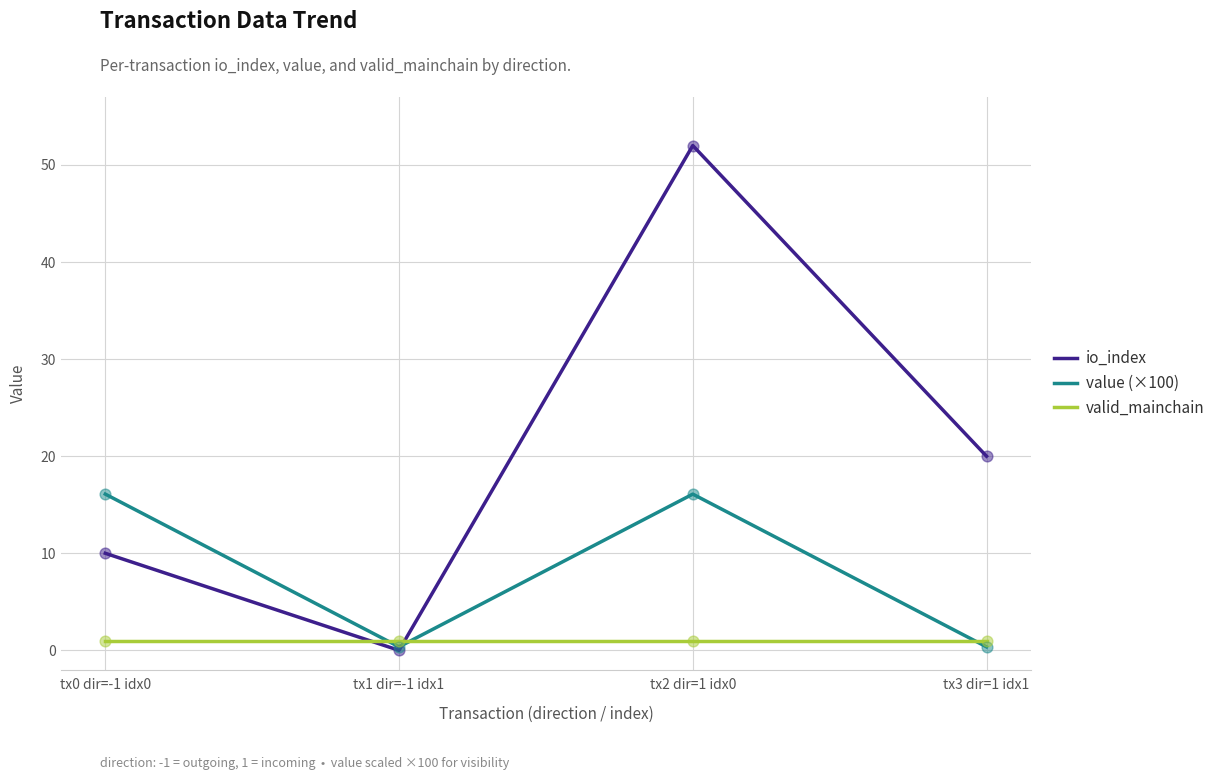

Is the value of value (×100) at tx0 dir=-1 idx0 greater than the value of io_index at tx2 dir=1 idx0?

No